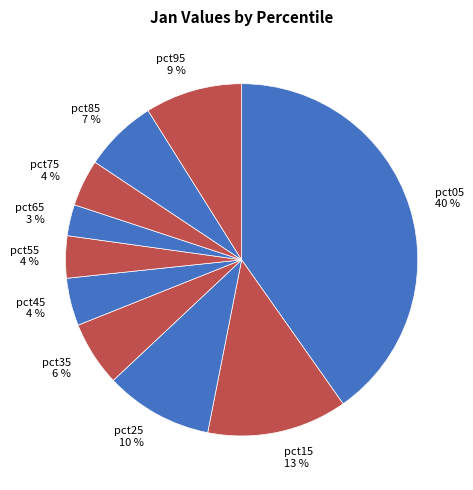

How many segments does this pie chart have?

10